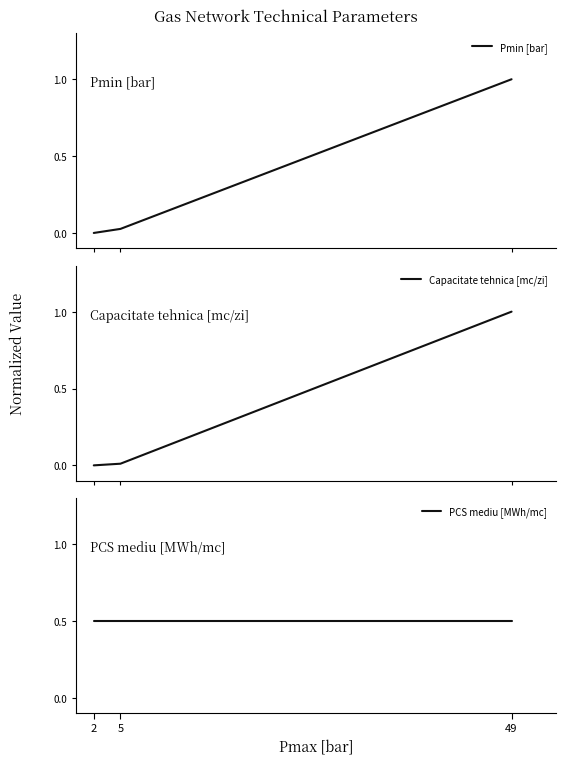

What is the sum of all PCS mediu [MWh/mc] values?

1.5